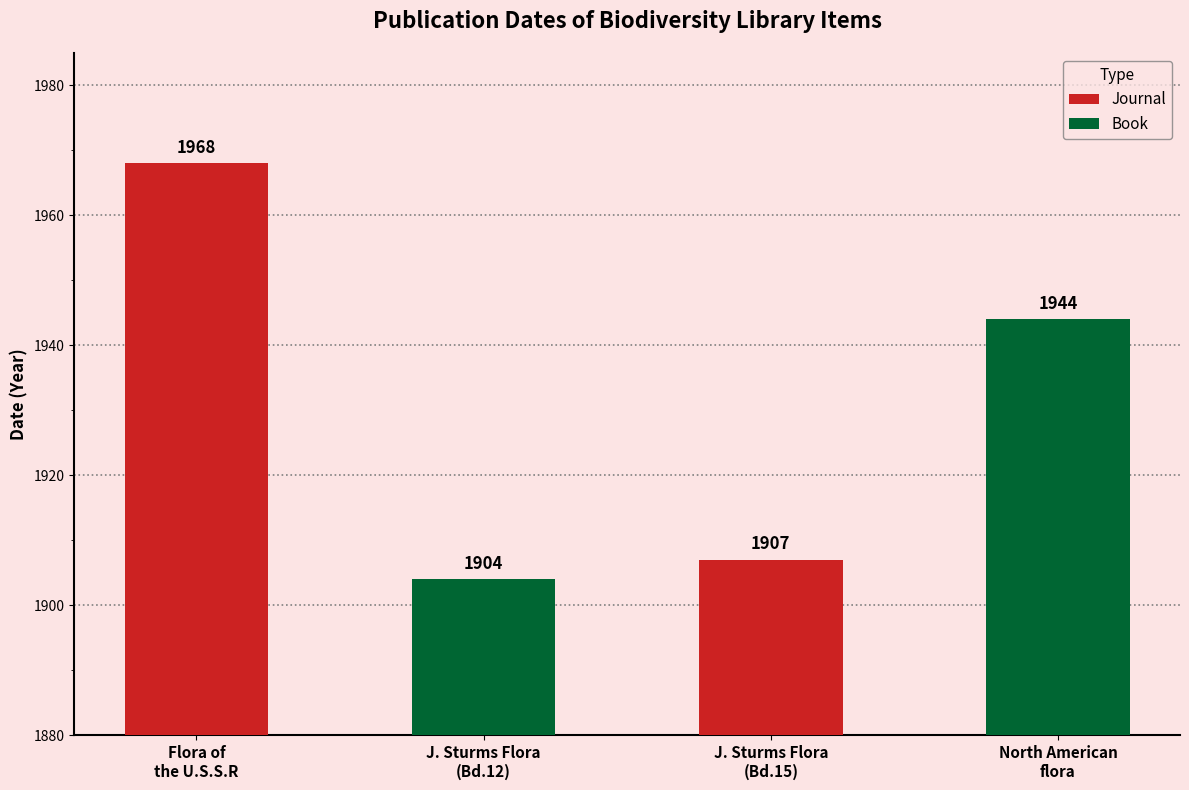

What is the difference between the second highest and minimum values?

40